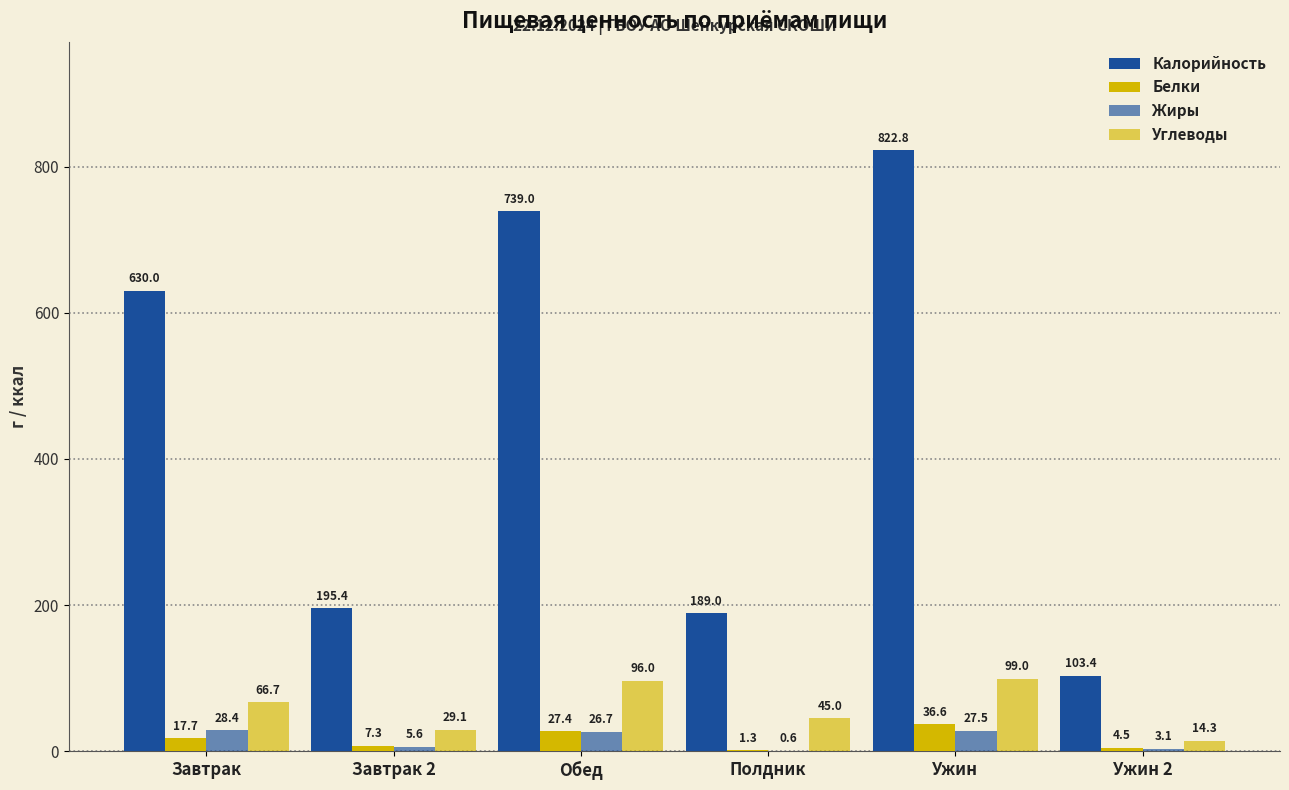

Which series has the largest total across all categories?

Калорийность